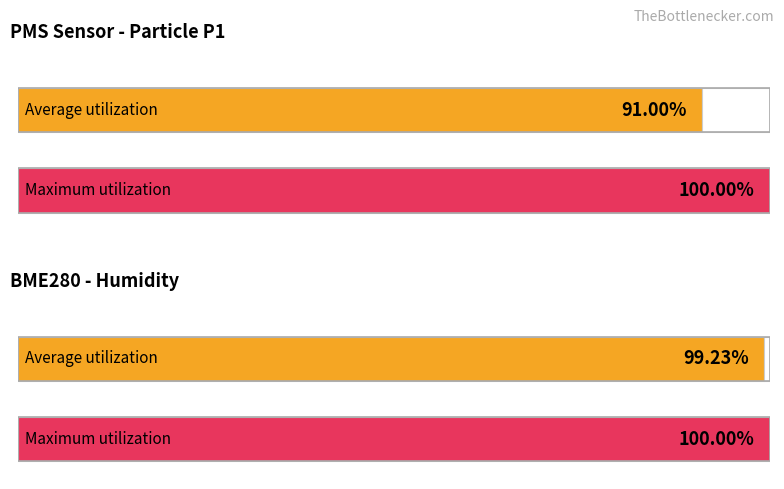

The value of PMS_P1 at 00:00 is 21.9. True or false?

False